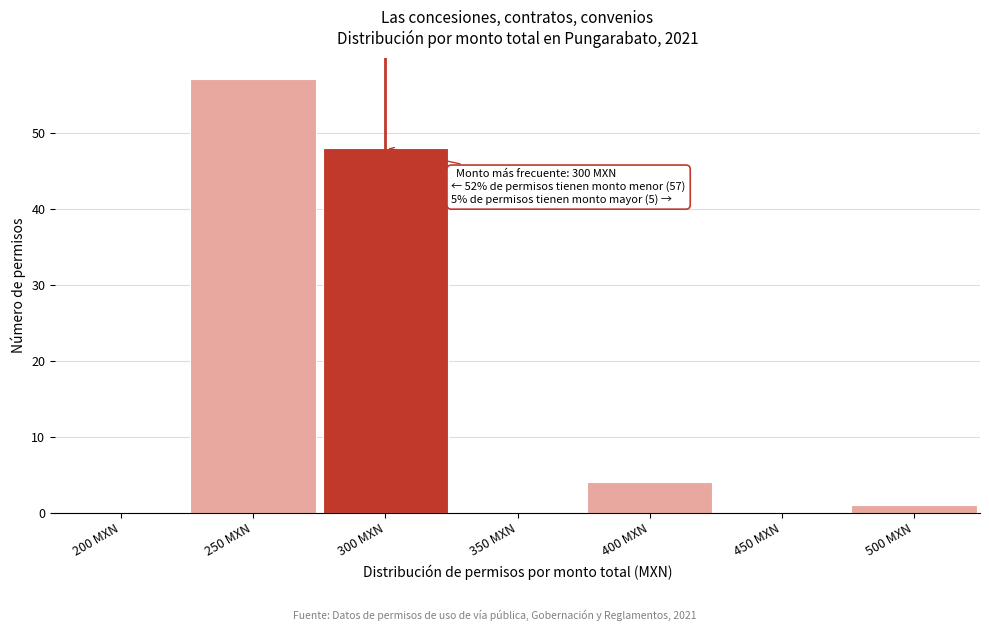

Reading left to right, list all the values displayed in this chart.

200 MXN=0	250 MXN=57	300 MXN=48	350 MXN=0	400 MXN=4	450 MXN=0	500 MXN=1